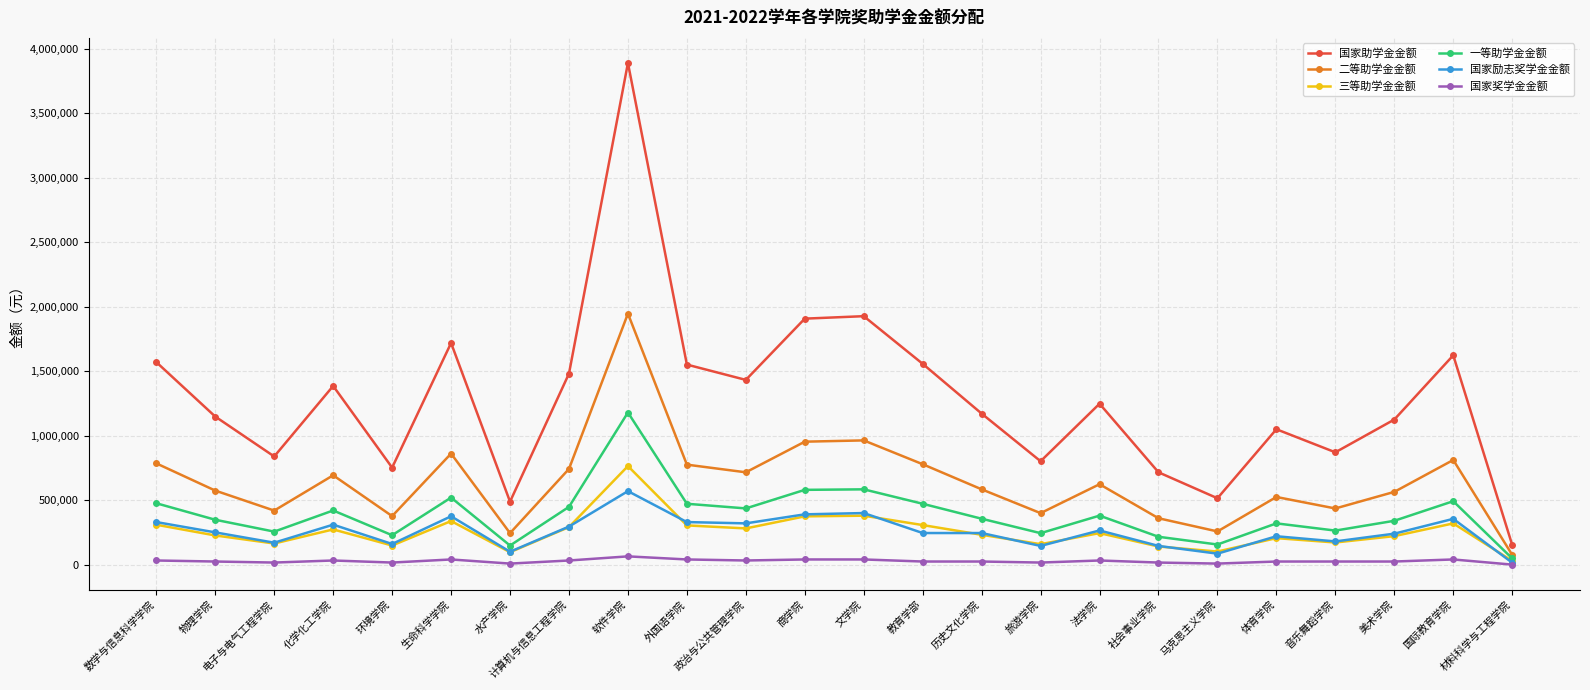

True or false: 一等助学金金额 and 国家助学金金额 intersect in this chart.

False